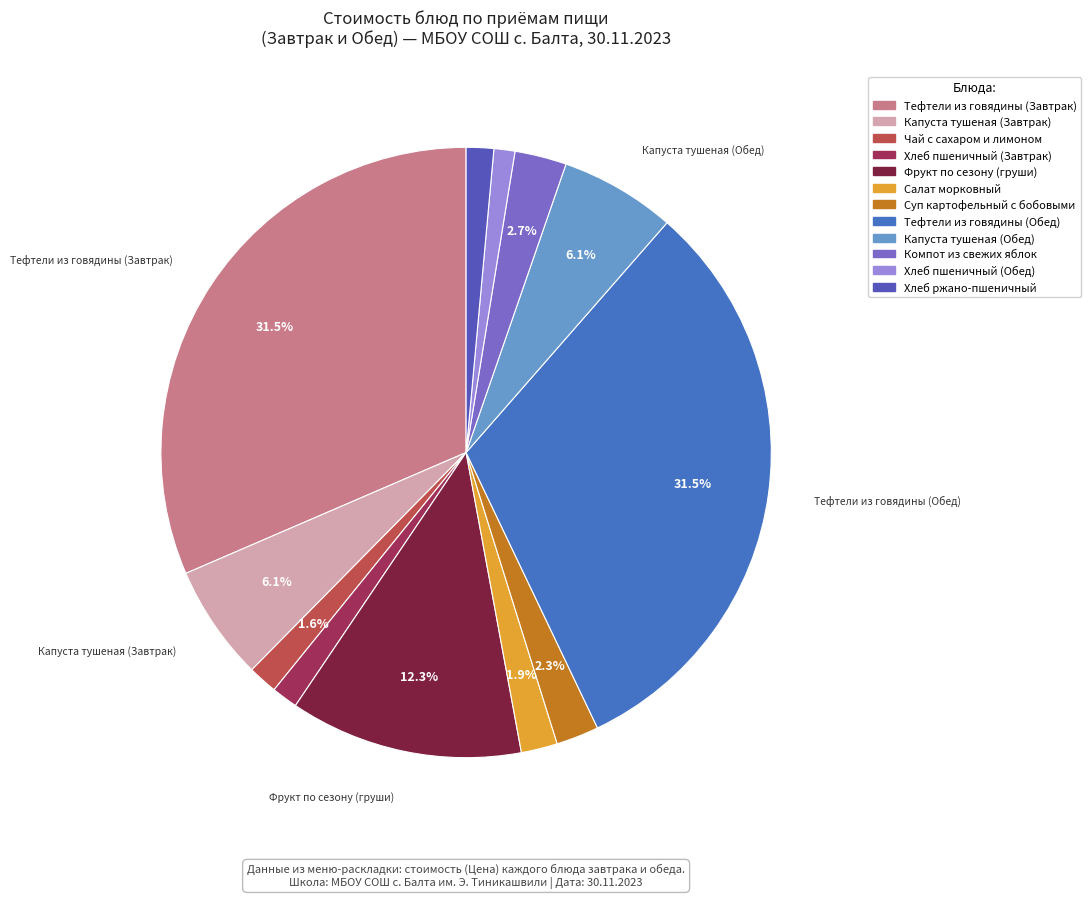

Does Хлеб пшеничный (Обед) account for over 50% of the chart?

No